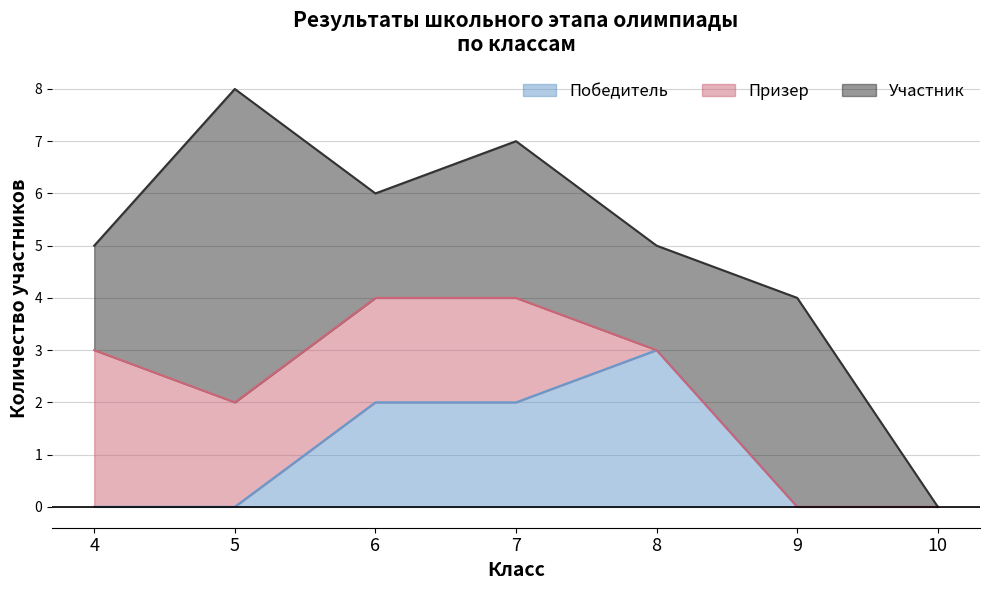

What are all the series names shown in the legend?

Победитель, Призер, Участник